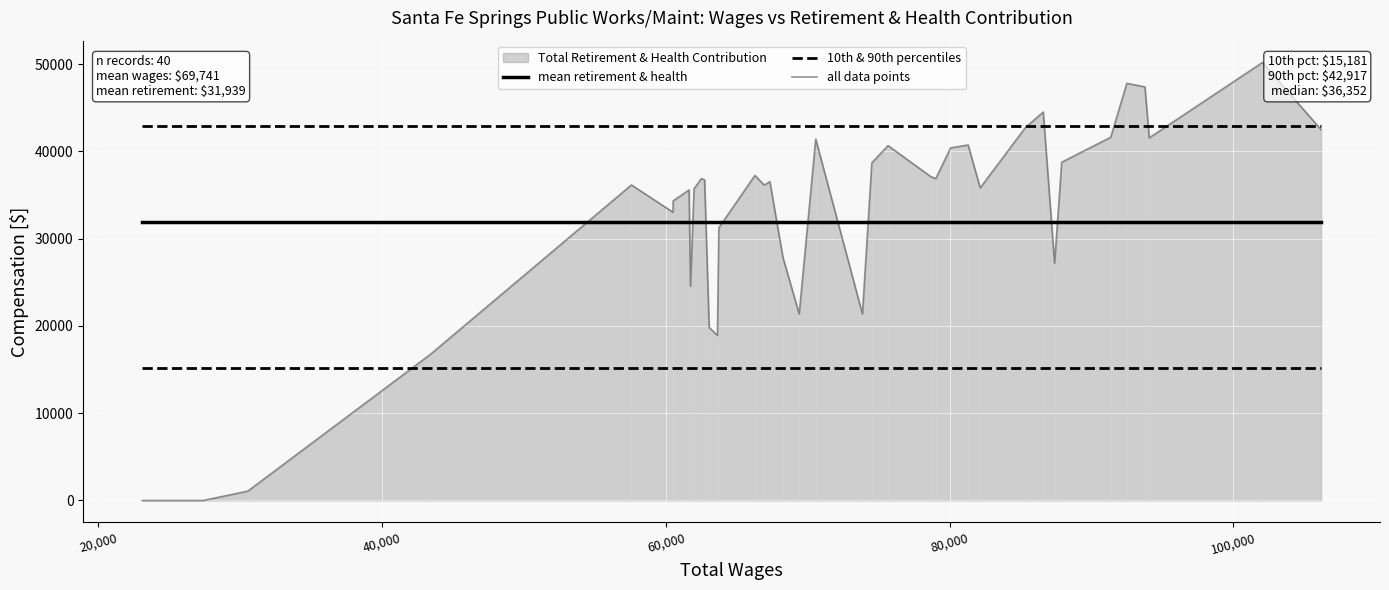

Which series has the largest total across all categories?

10th & 90th percentiles